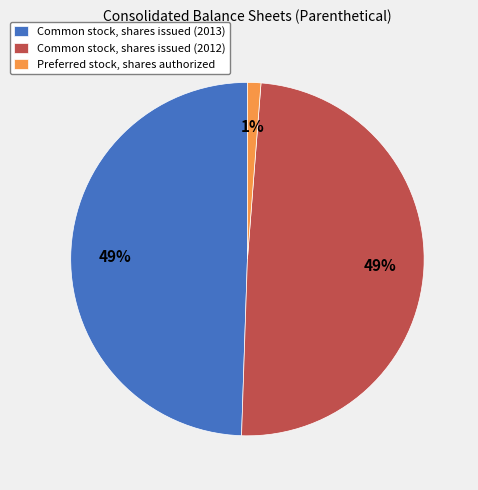

To the nearest percent, what is the average slice percentage?

33%